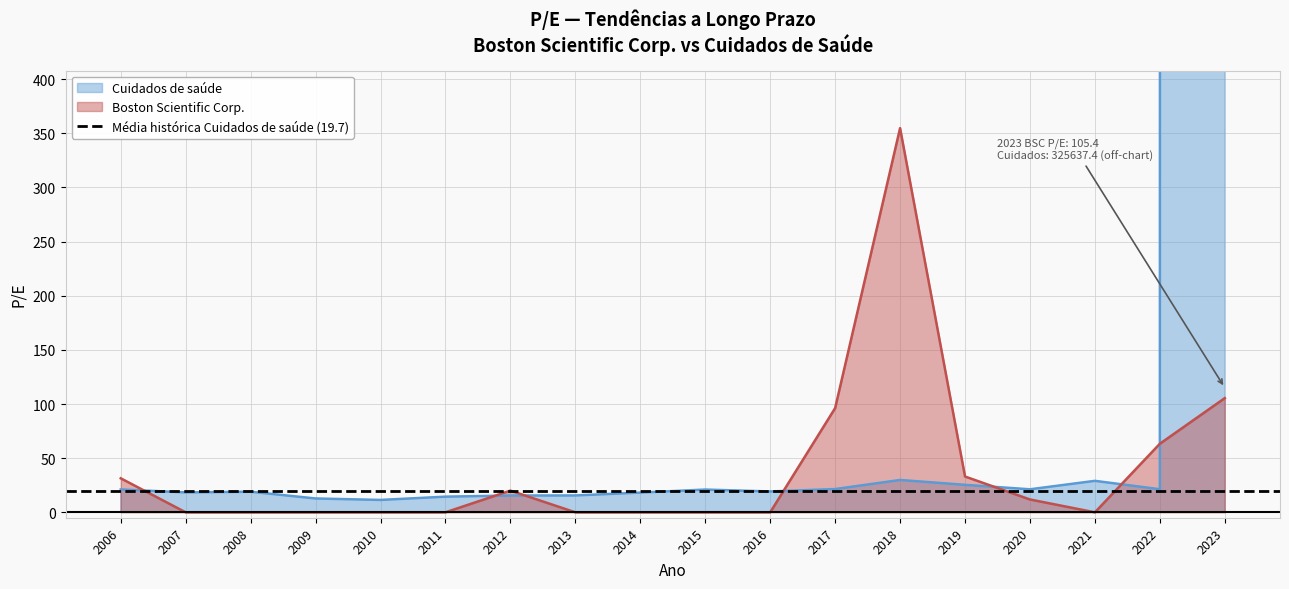

Count the number of data series in this chart.

2